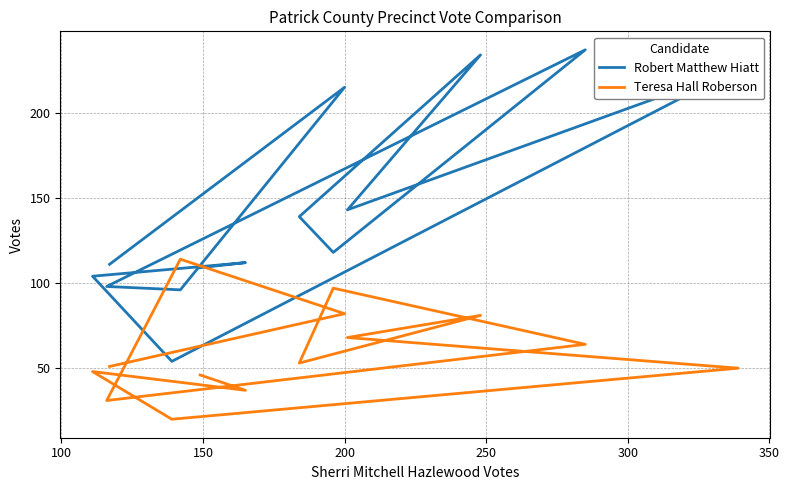

What is the lowest value of the Robert Matthew Hiatt series?

54